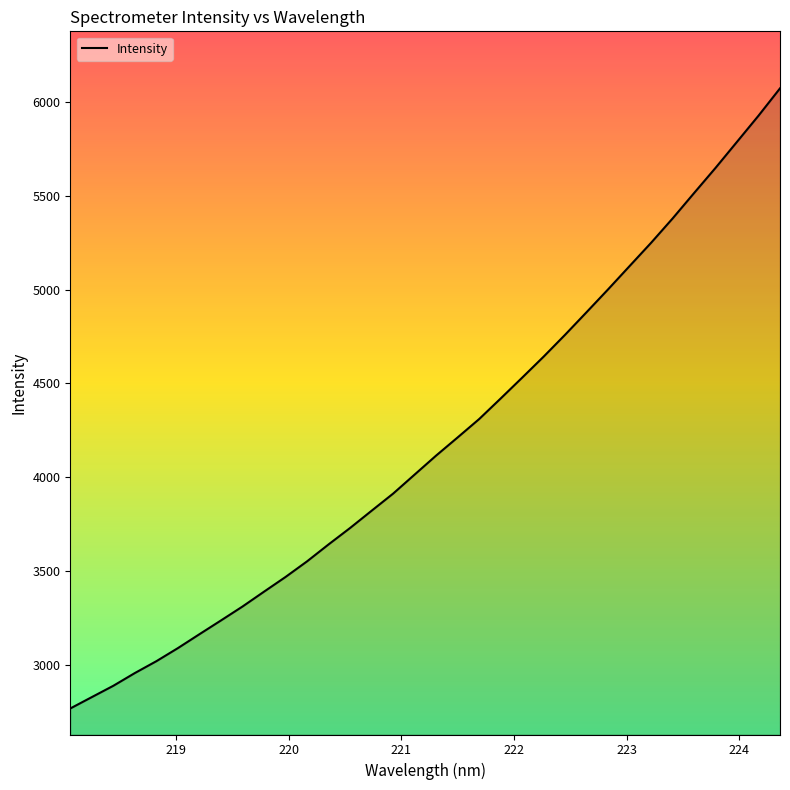

What is the greatest value displayed?

6070.7